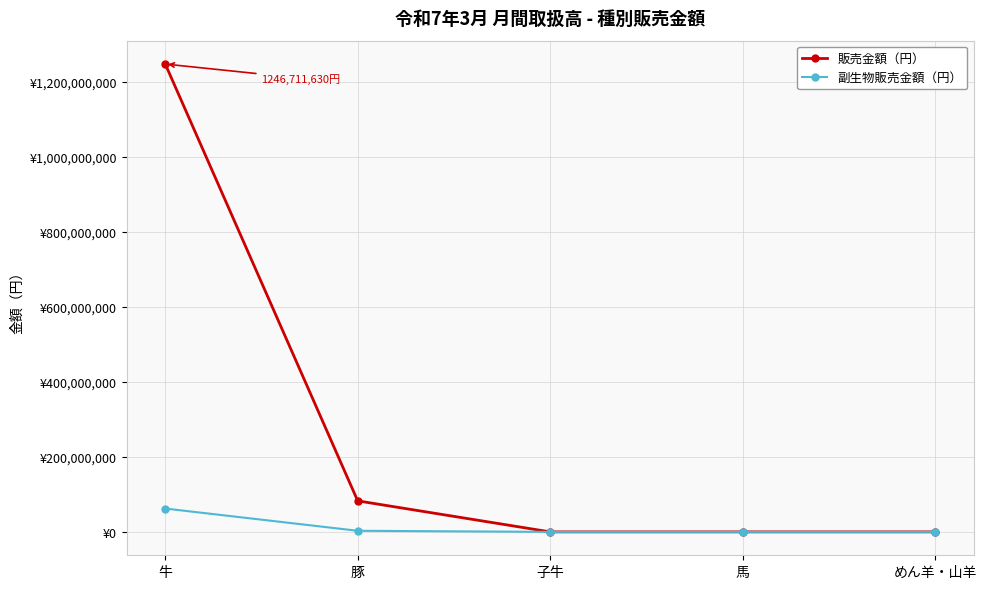

Reading left to right, extract all data points from this chart.

販売金額（円）: 1246711630	82659690	0	0	0
副生物販売金額（円）: 62166240	2951698	0	0	0